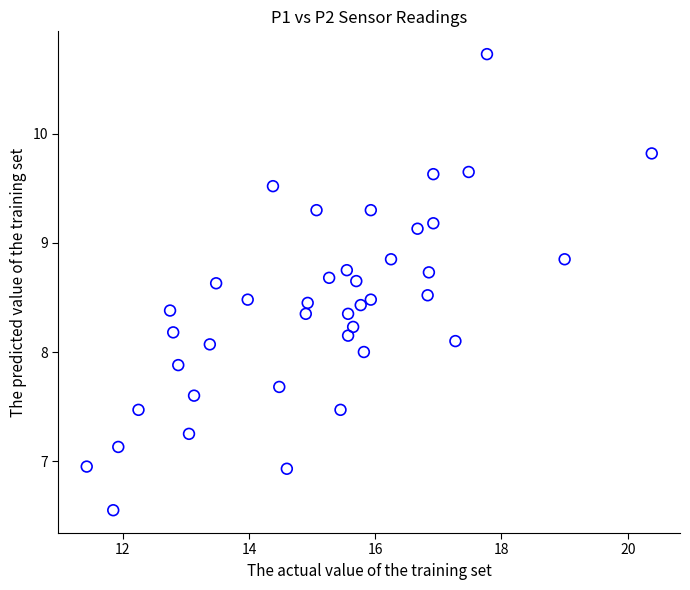

What is the range of X values (max minus min)?

8.9